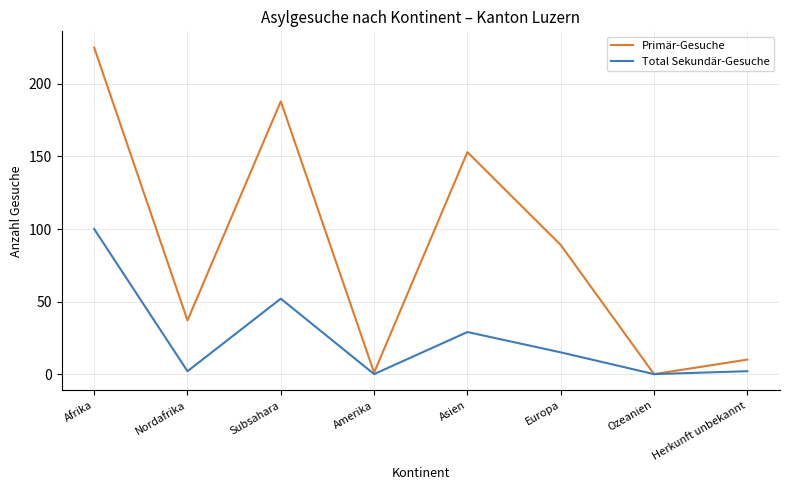

Which series changed the most between Afrika and Nordafrika?

Primär-Gesuche